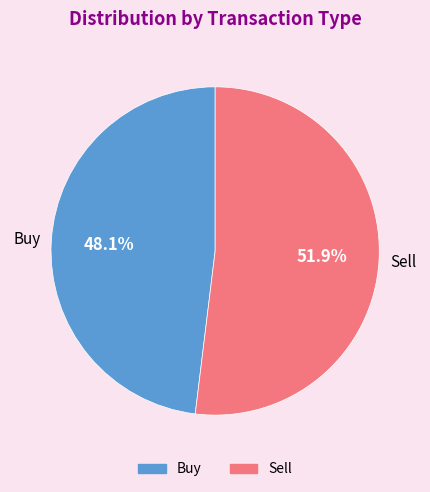

Do Sell and Buy together represent more than half of the pie?

Yes